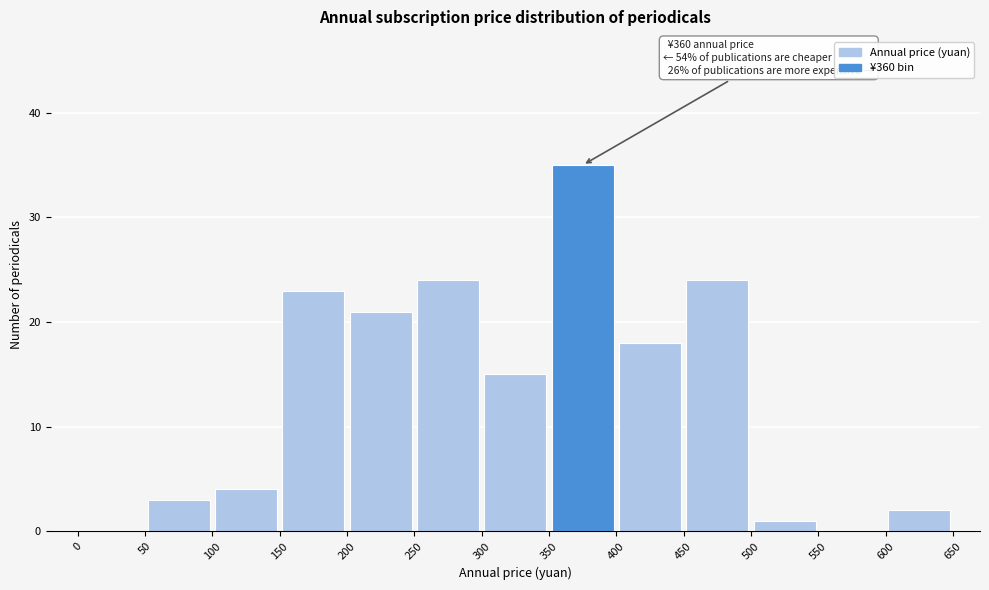

Which range on the x-axis has the tallest bar?

350 to 400